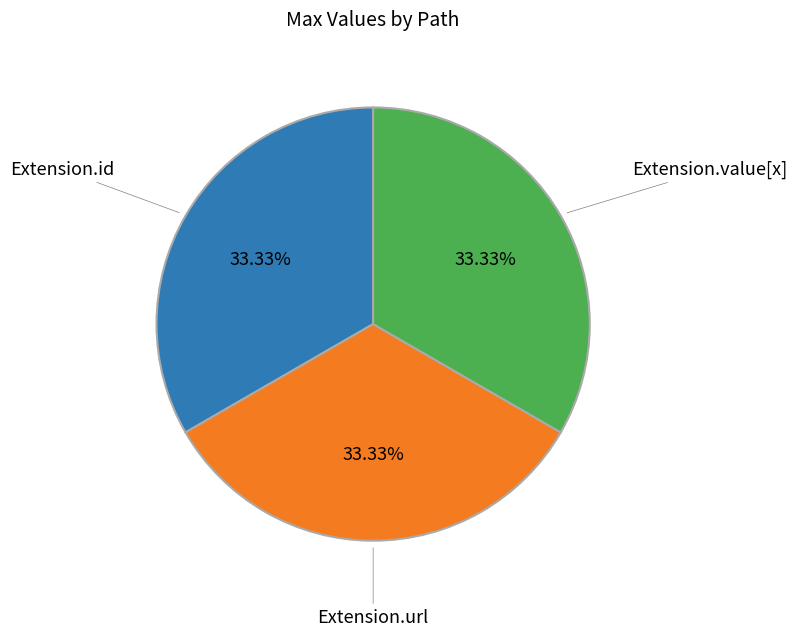

How many segments does this pie chart have?

3